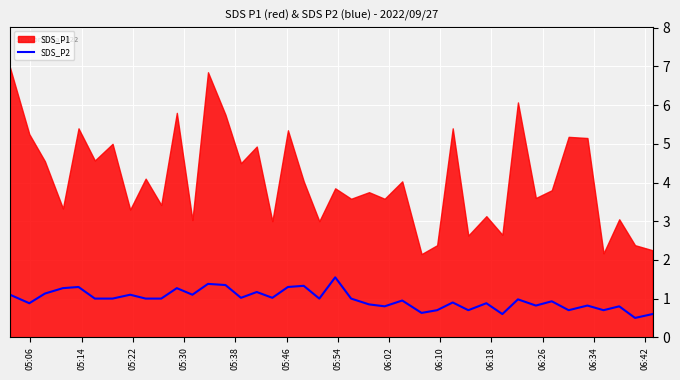

How many lines are shown in the chart?

1